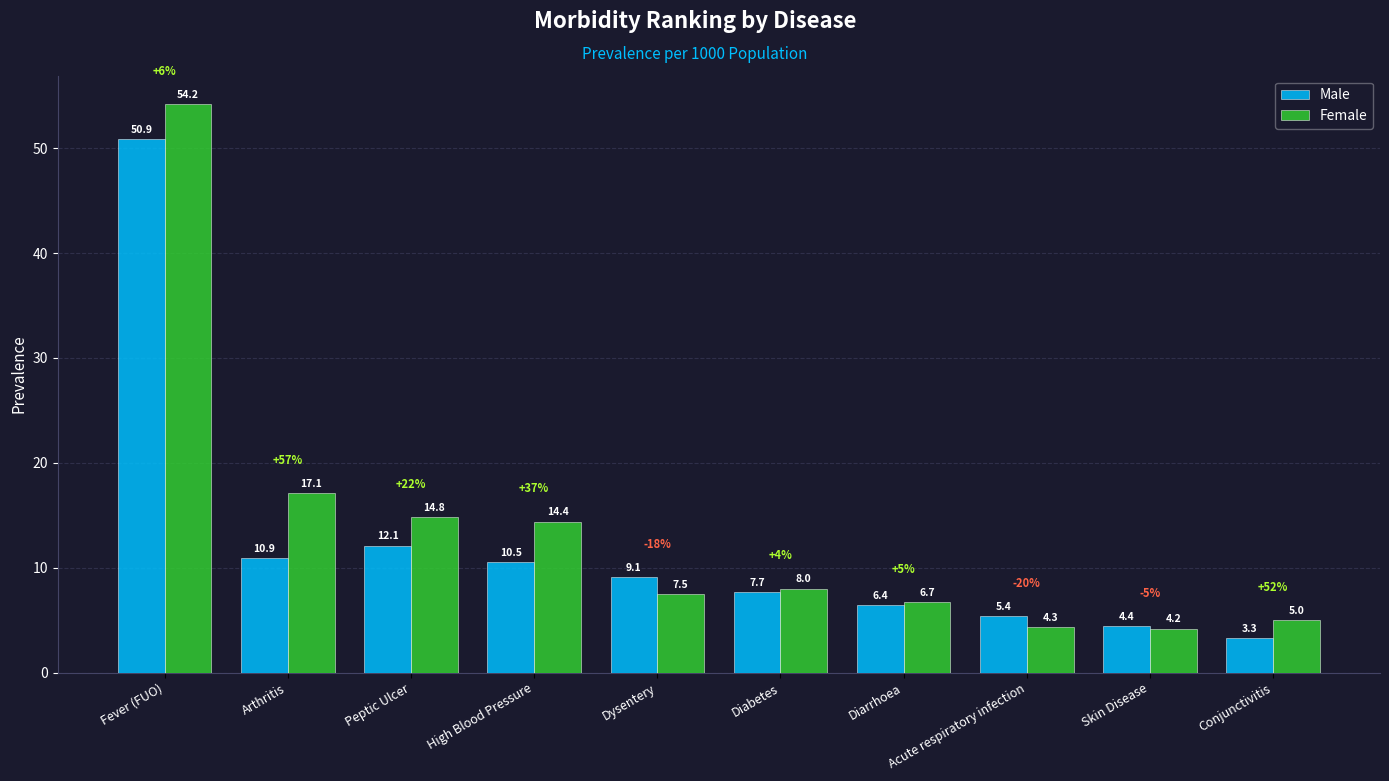

Count the number of categories in the chart.

10